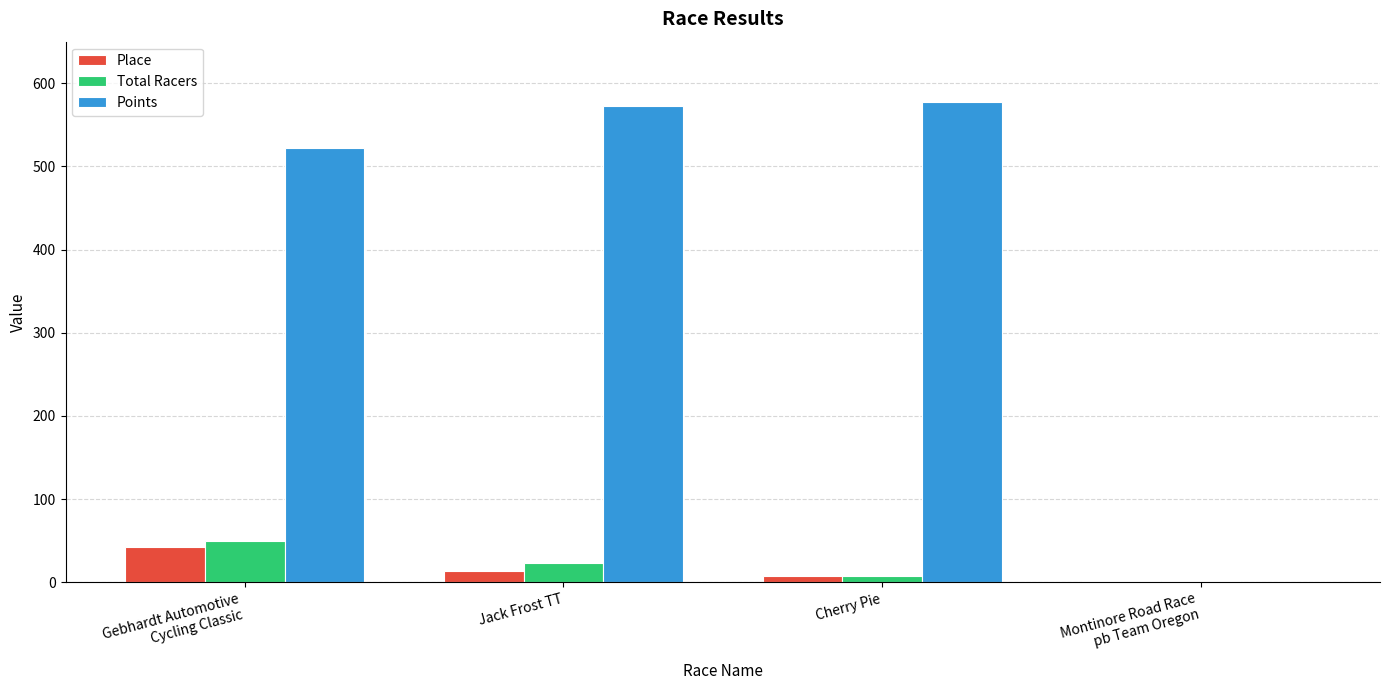

Which series has the largest total across all categories?

Points